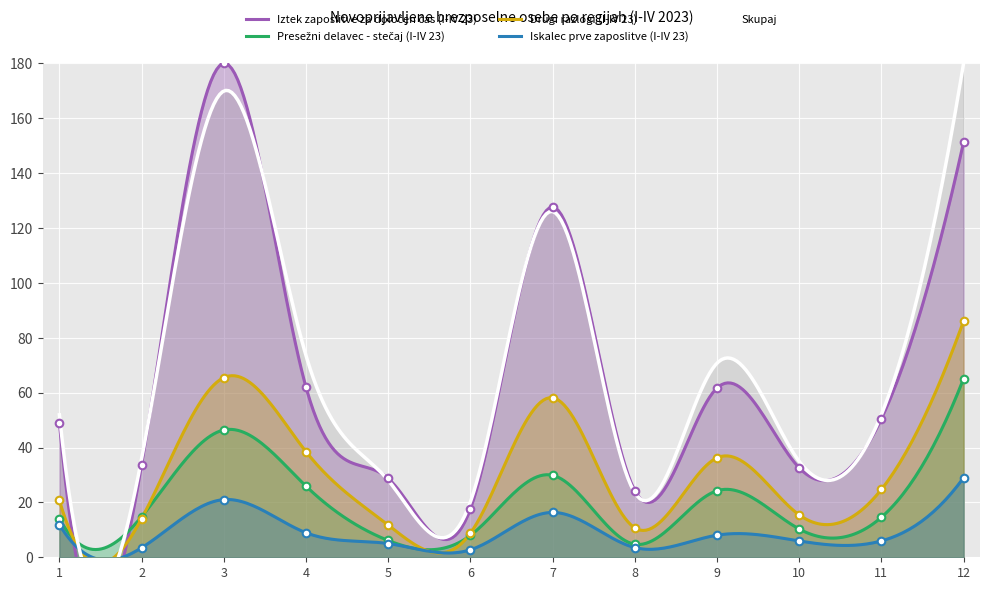

Which series reaches the maximum Y coordinate?

Iztek zaposlitve za določen čas (I-IV 23)